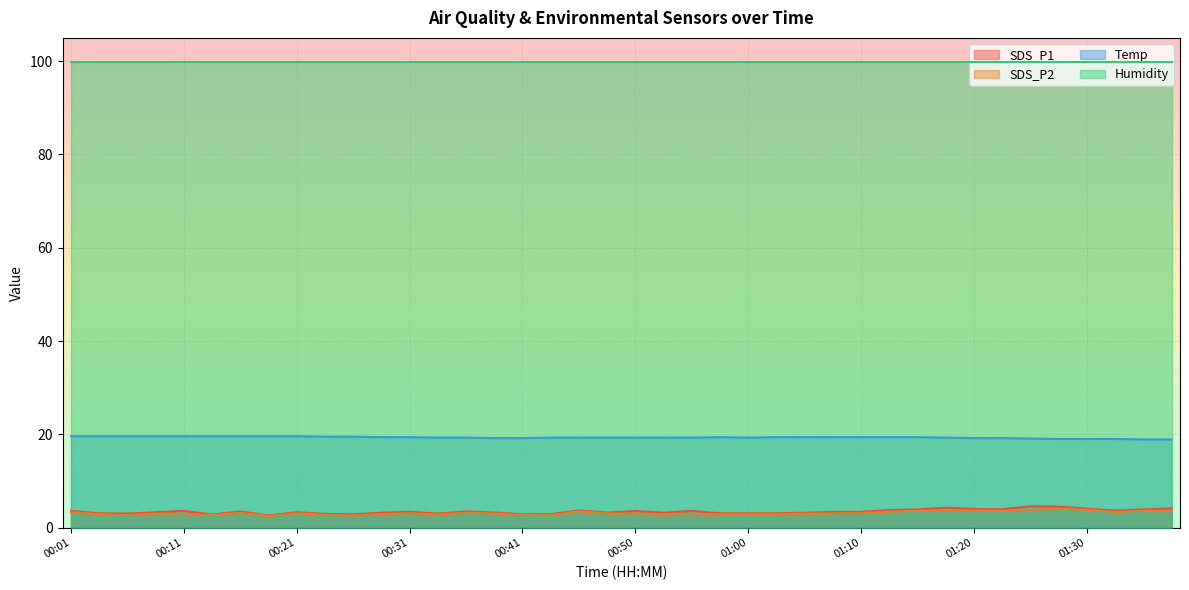

What is the lowest value of the SDS_P1 series?

2.6